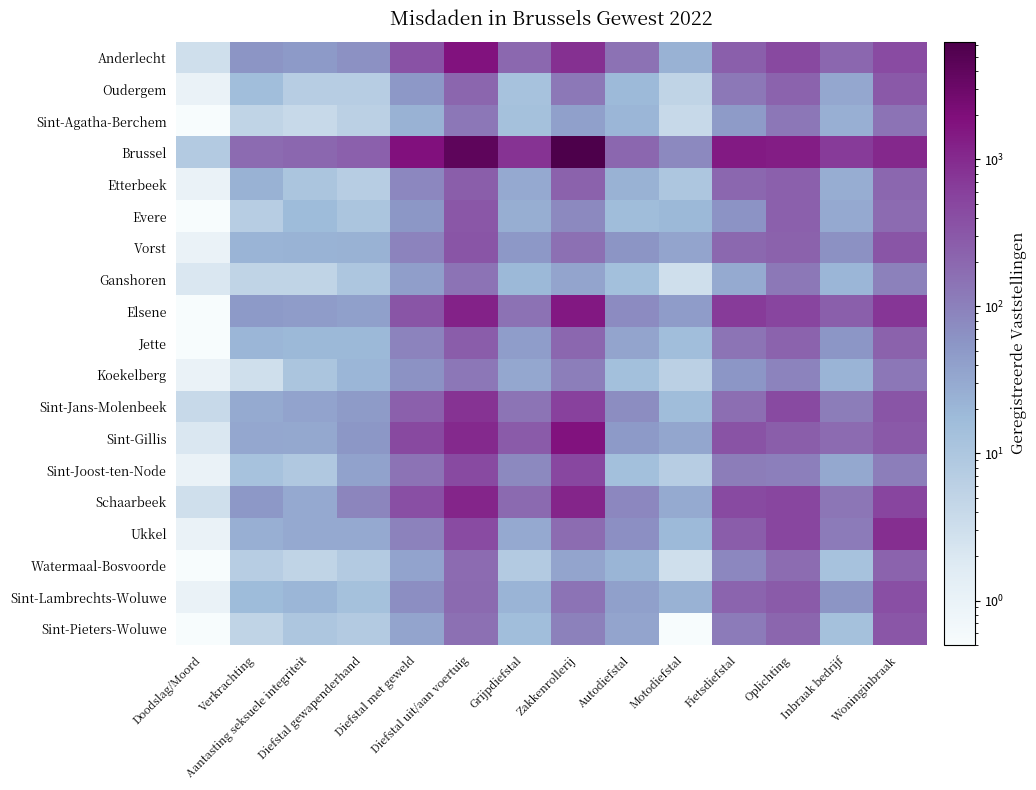

What is the minimum value shown in the chart?

0.5